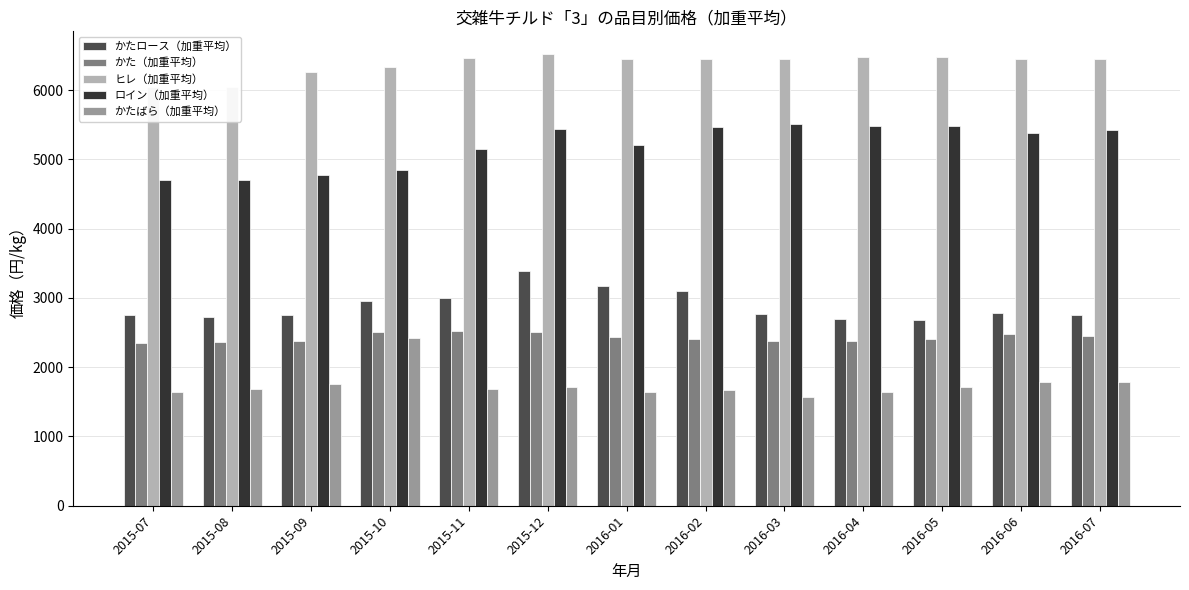

What are all the series names shown in the legend?

かたロース（加重平均）, かた（加重平均）, ヒレ（加重平均）, ロイン（加重平均）, かたばら（加重平均）